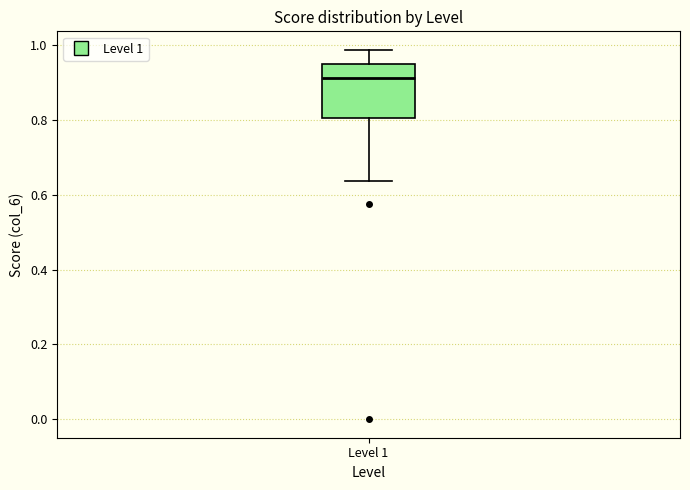

Where does the median line of the box for Level 1 sit on the y-axis? The values are not printed on the chart, so give them approximately, as read against the axis.

0.92